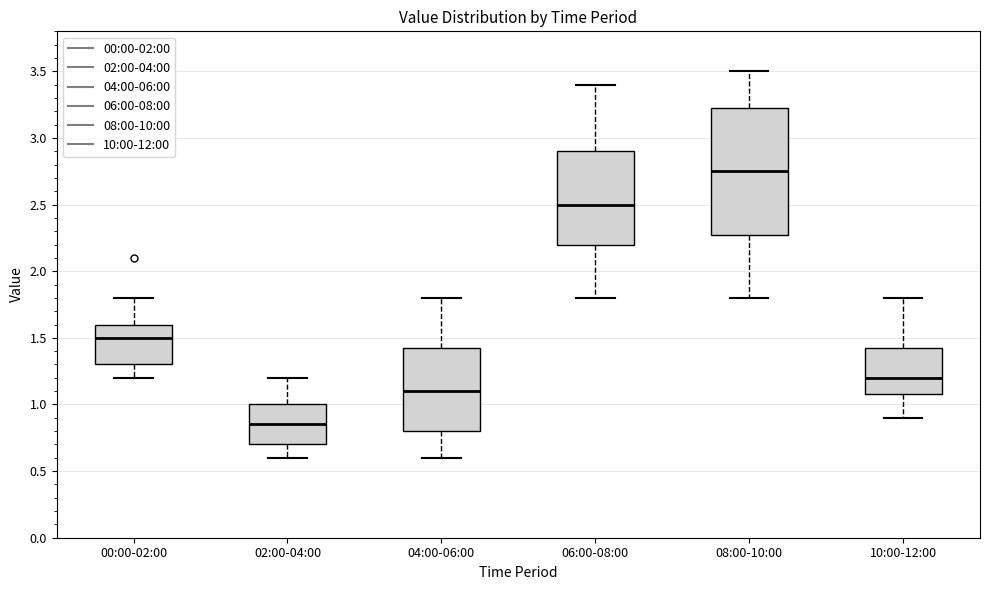

Comparing the boxes themselves (not the whiskers), which one is the tallest?

08:00-10:00